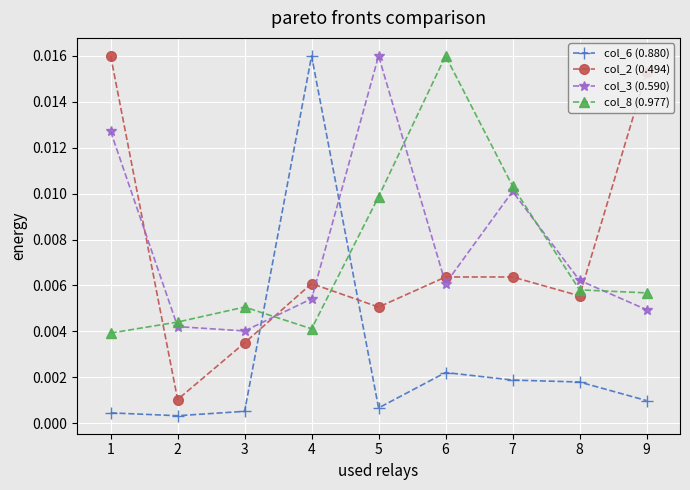

What are all the series names shown in the legend?

col_6 (0.880), col_2 (0.494), col_3 (0.590), col_8 (0.977)